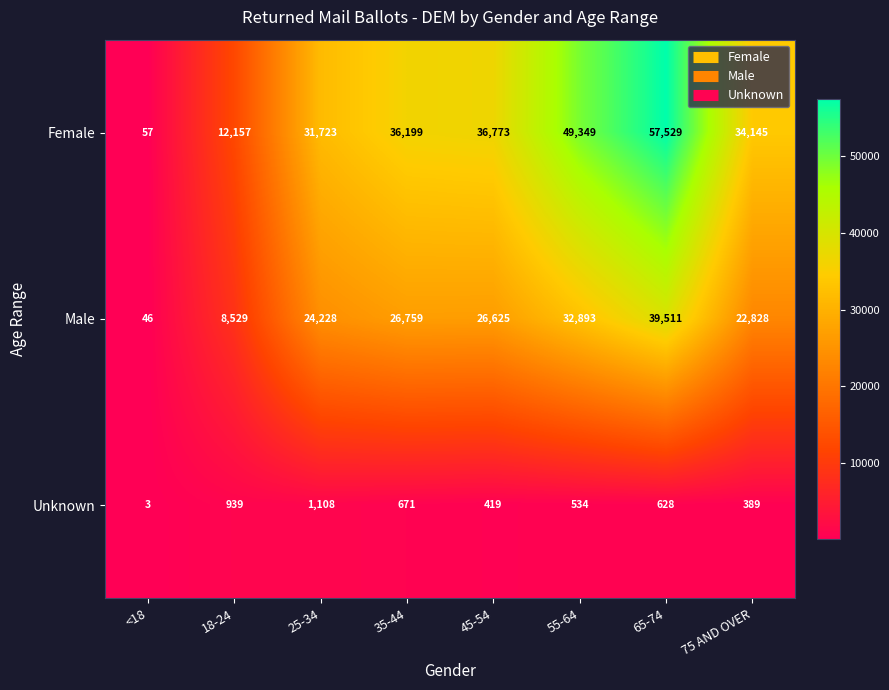

The value of Female at 75 AND OVER is 34145. True or false?

True